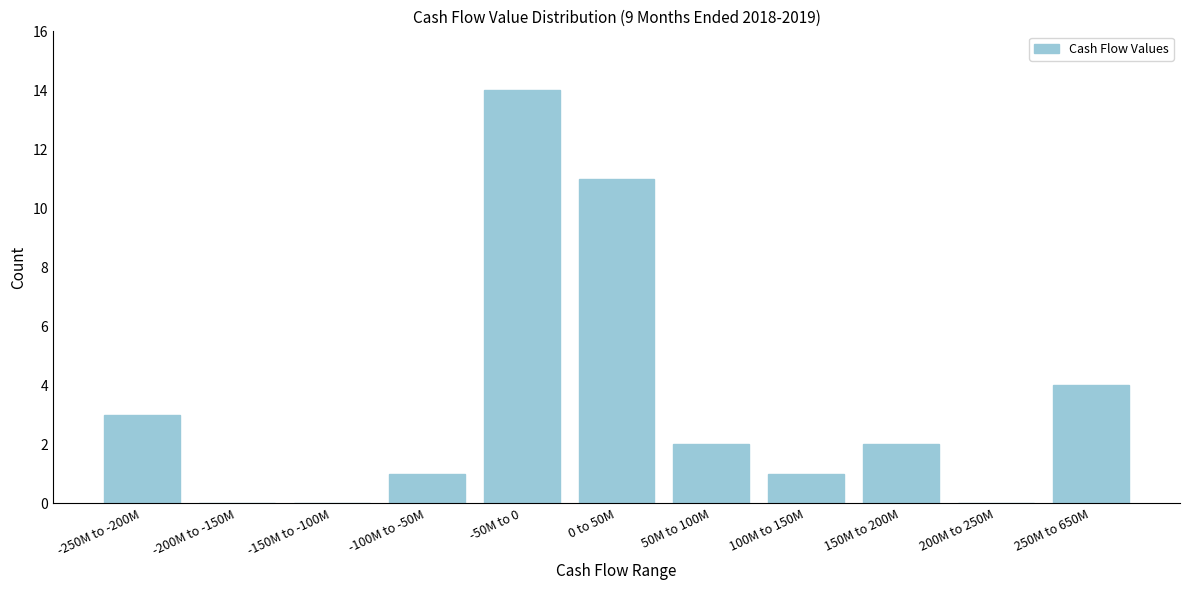

Reading left to right, what are all the values shown in this chart?

-250M to -200M=3	-200M to -150M=0	-150M to -100M=0	-100M to -50M=1	-50M to 0=14	0 to 50M=11	50M to 100M=2	100M to 150M=1	150M to 200M=2	200M to 250M=0	250M to 650M=4